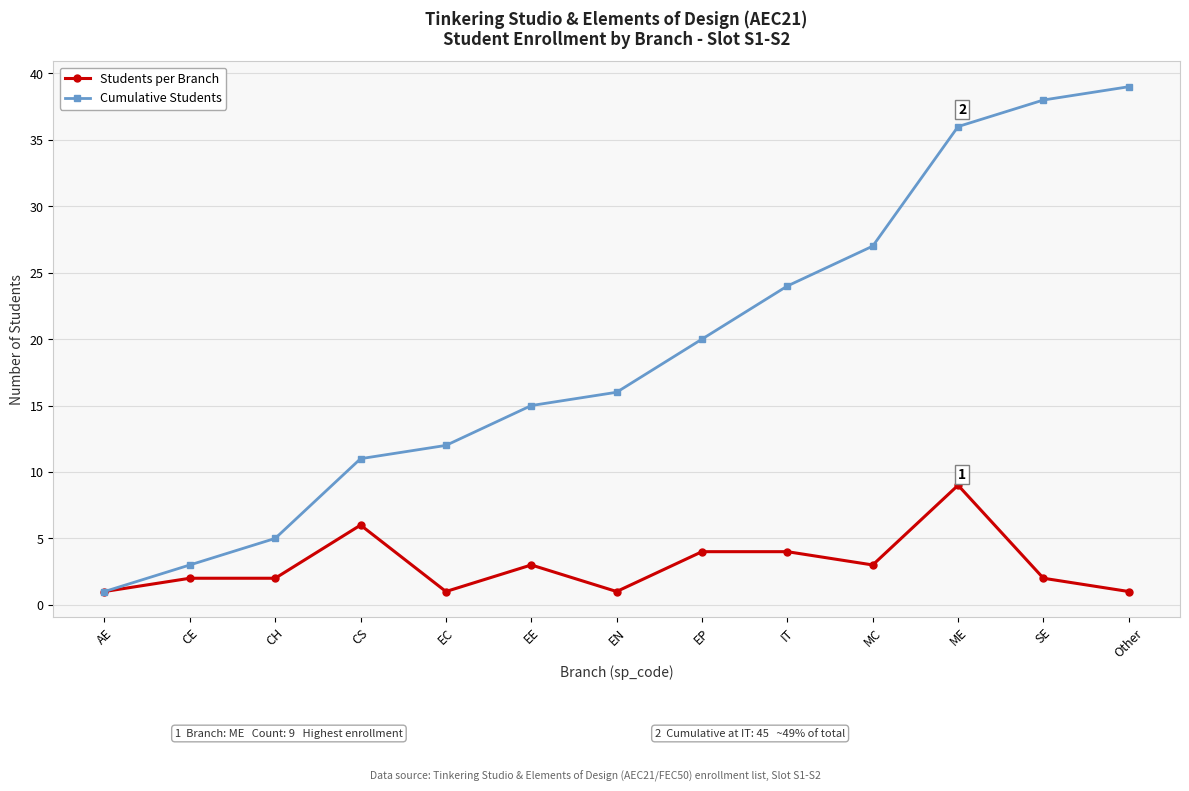

Which series changed the most between CS and EC?

Students per Branch